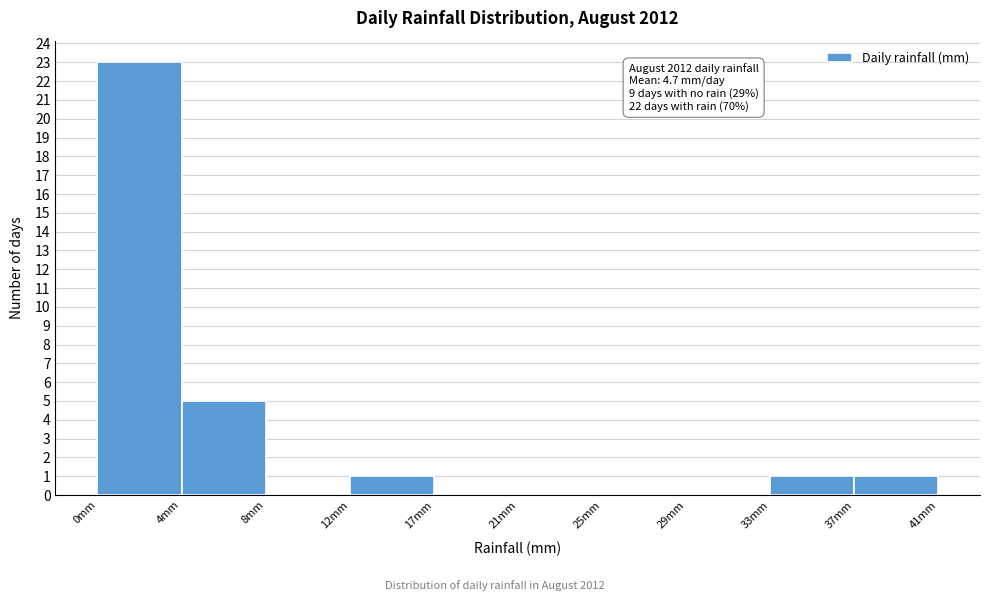

Which range on the x-axis has the tallest bar?

0.0 to 4.0